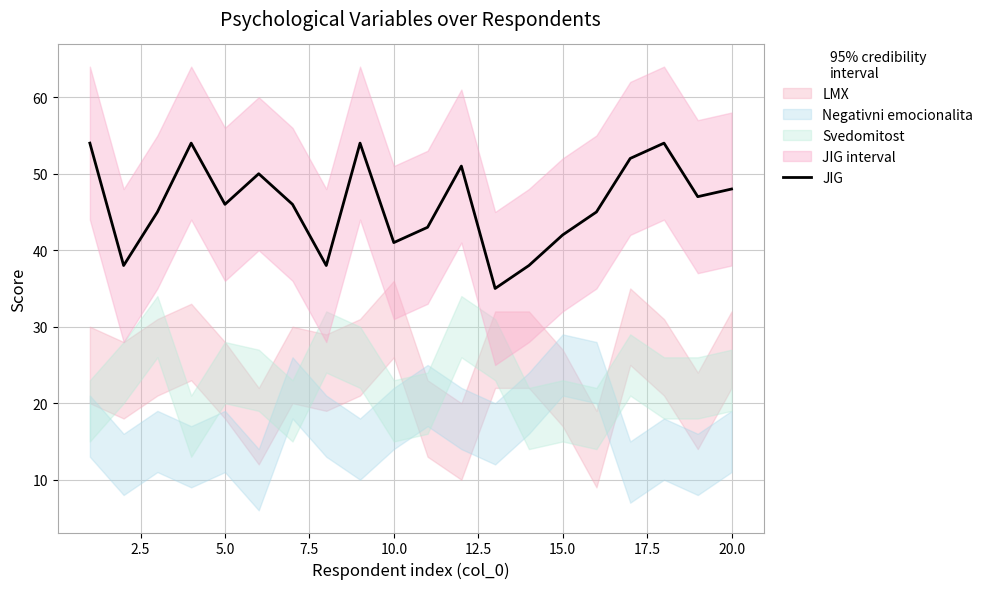

What is the maximum value for JIG?

54